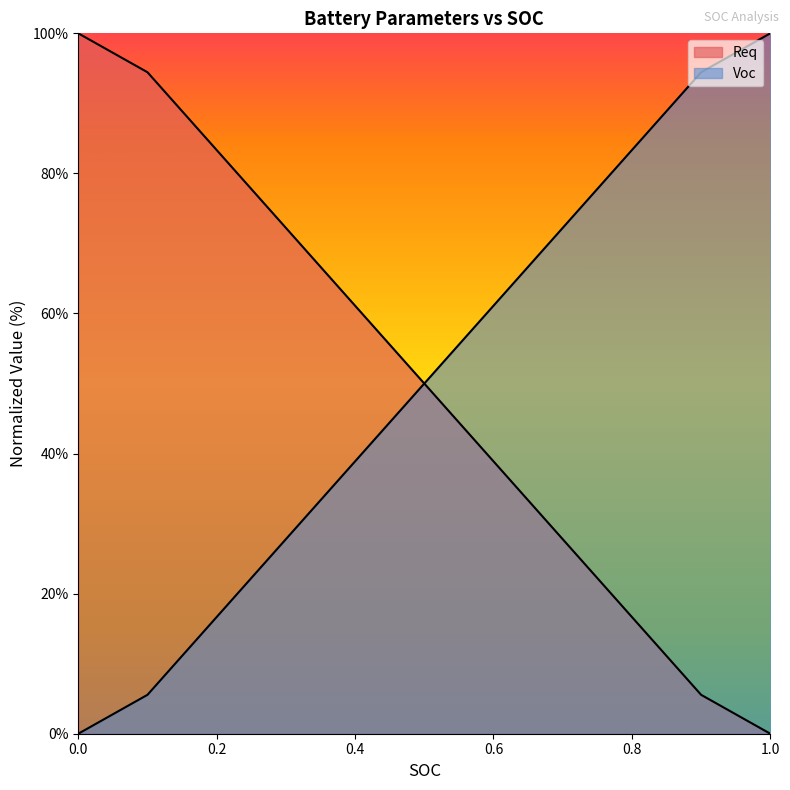

What is the difference between the highest and lowest values at 0.0?

100.0